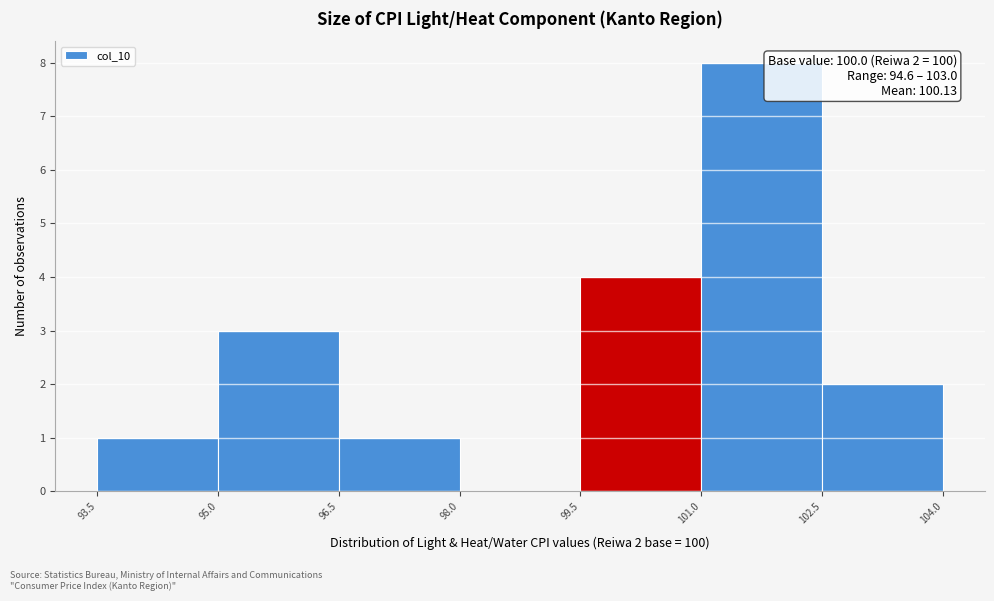

Which range on the x-axis has the tallest bar?

101.0 to 102.5